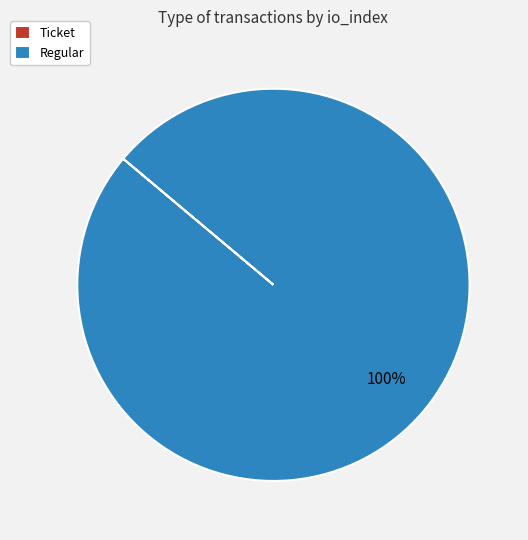

To the nearest percent, what percentage of the pie is Regular?

100%